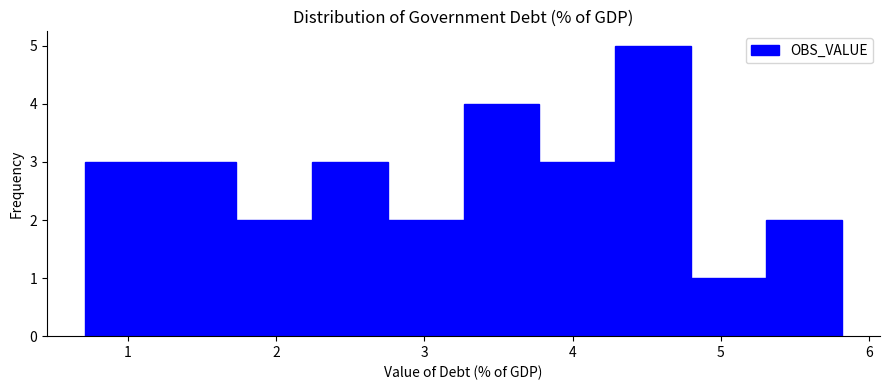

Over which range of the x-axis is the bar tallest?

4.3 to 4.8